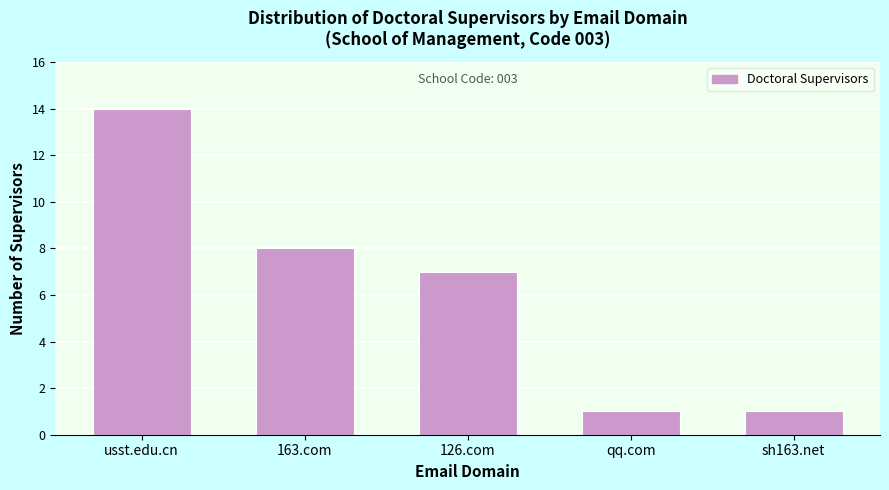

Reading left to right, list all the values displayed in this chart.

14	8	7	1	1